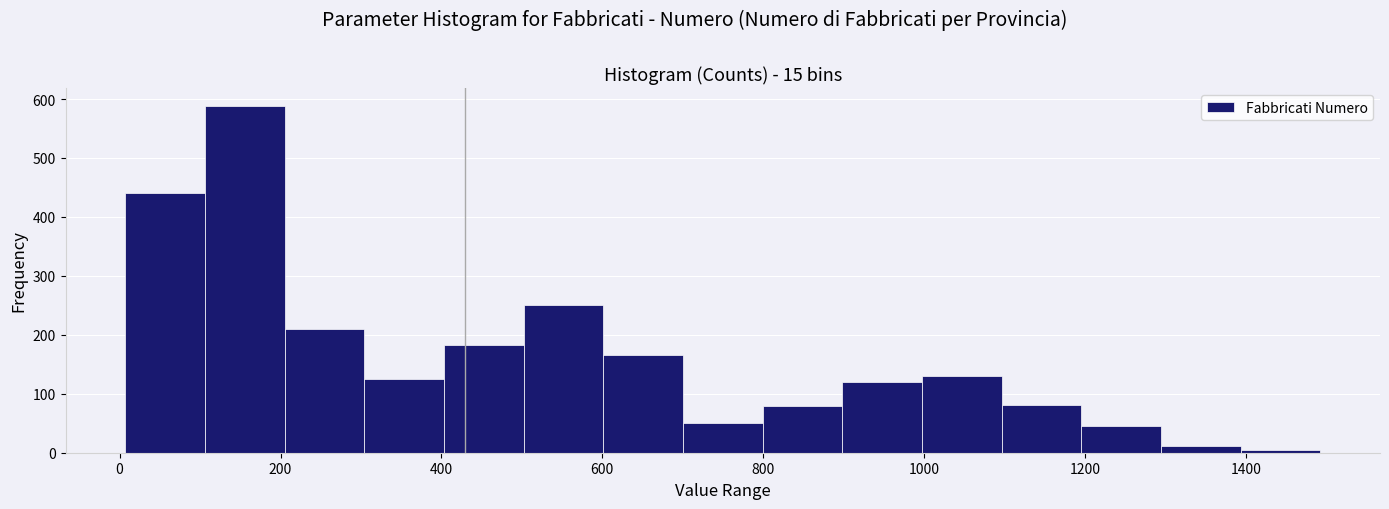

Reading left to right, transcribe this chart: for each bar, give the range it covers on the x-axis and its height. Neither the bar edges nor the heights are printed on the chart, so give them approximately, as read against the axes.

0 to 100: 440
100 to 200: 590
200 to 300: 210
300 to 400: 130
400 to 500: 180
500 to 600: 250
600 to 700: 170
700 to 800: 50
800 to 900: 80
900 to 1000: 120
1000 to 1100: 130
1100 to 1200: 80
1200 to 1300: 50
1300 to 1400: 10
1400 to 1500: under 10